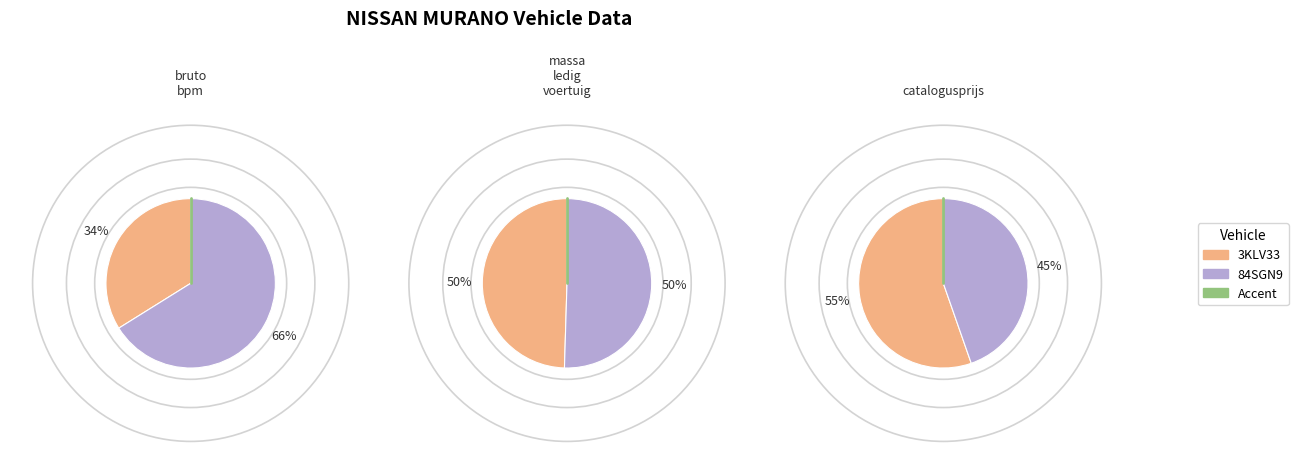

Is there a majority slice in this chart?

Yes